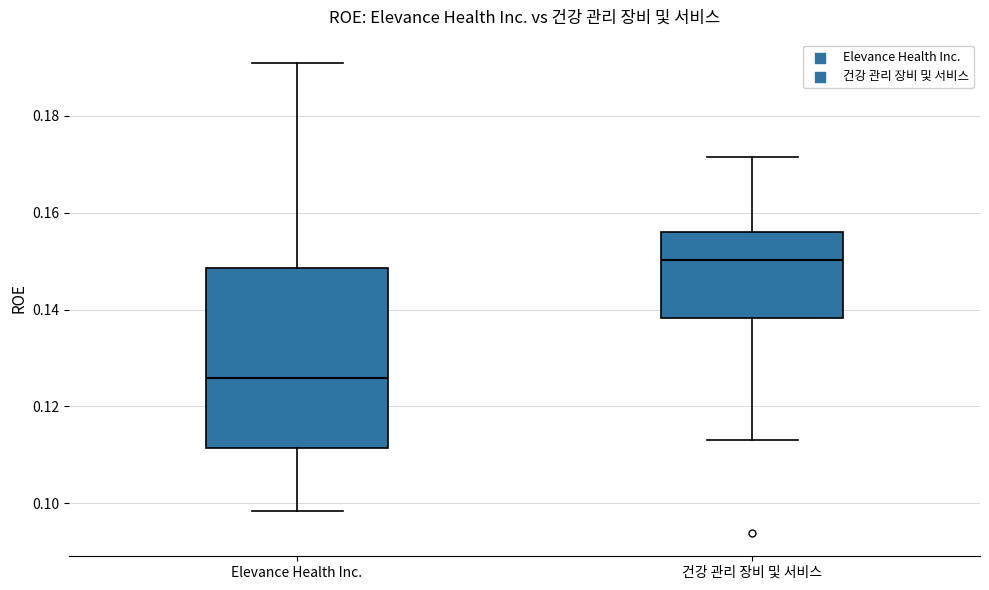

Where does the median line of the box for Elevance Health Inc. sit on the y-axis? The values are not printed on the chart, so give them approximately, as read against the axis.

0.126